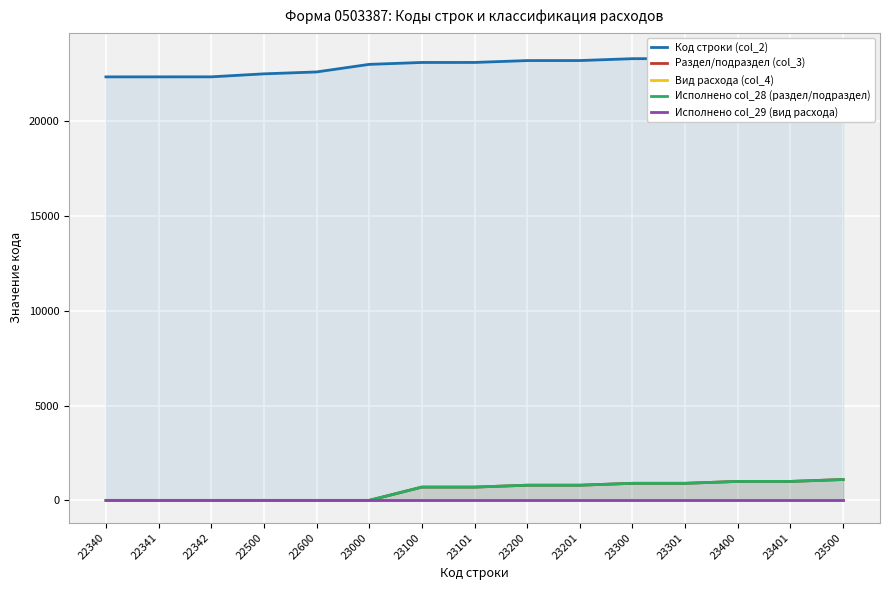

Where is Вид расхода (col_4) nearest to the value 0?

22340